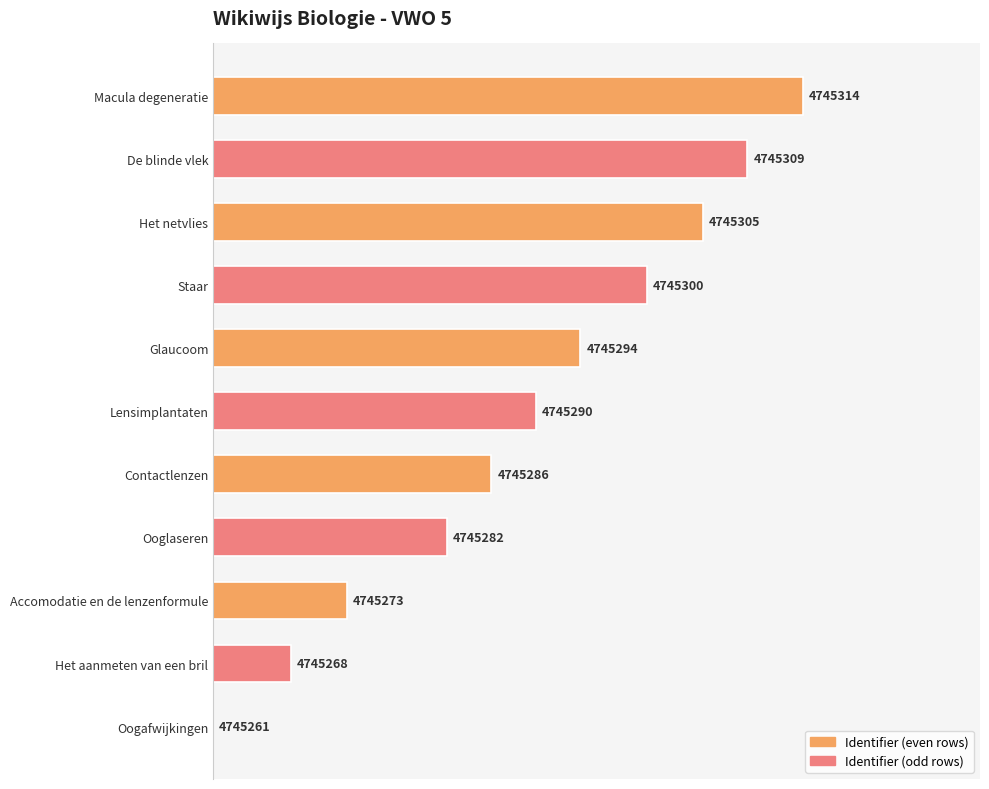

Does the chart contain stacked bars?

No